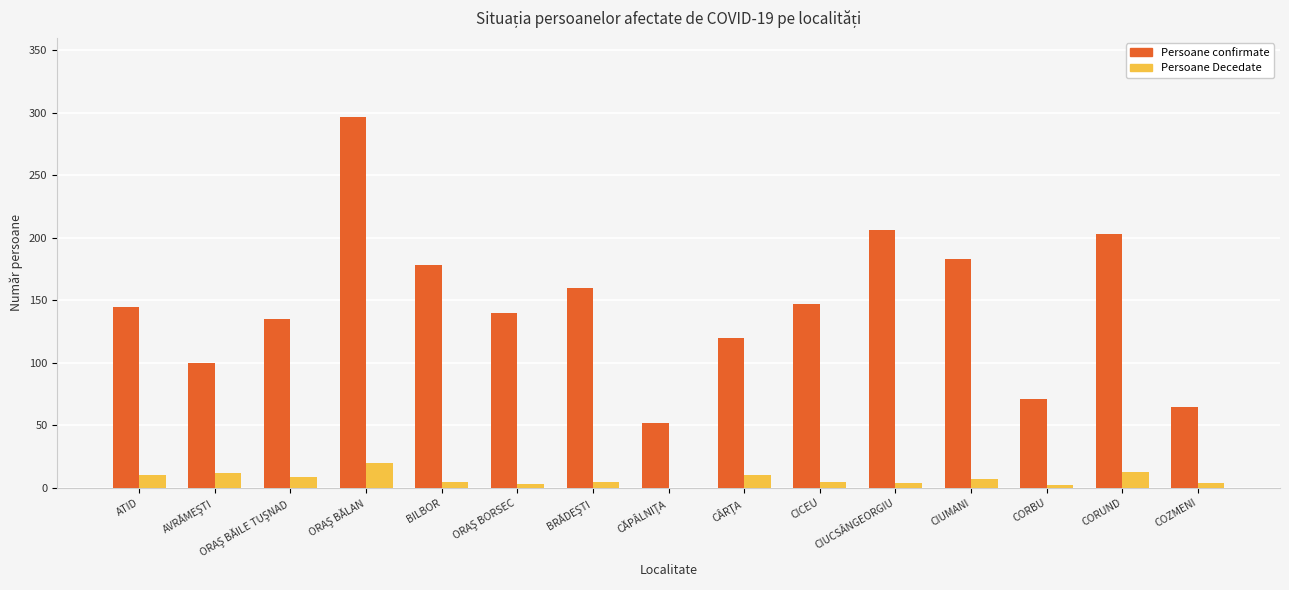

How many data points does each series have?

15